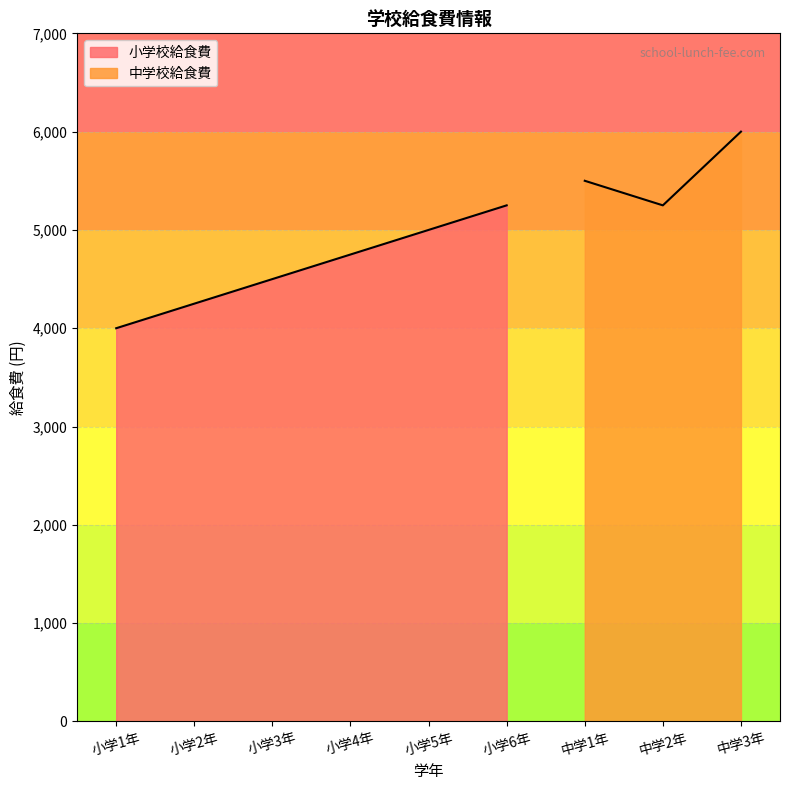

How many data points does each series have?

6